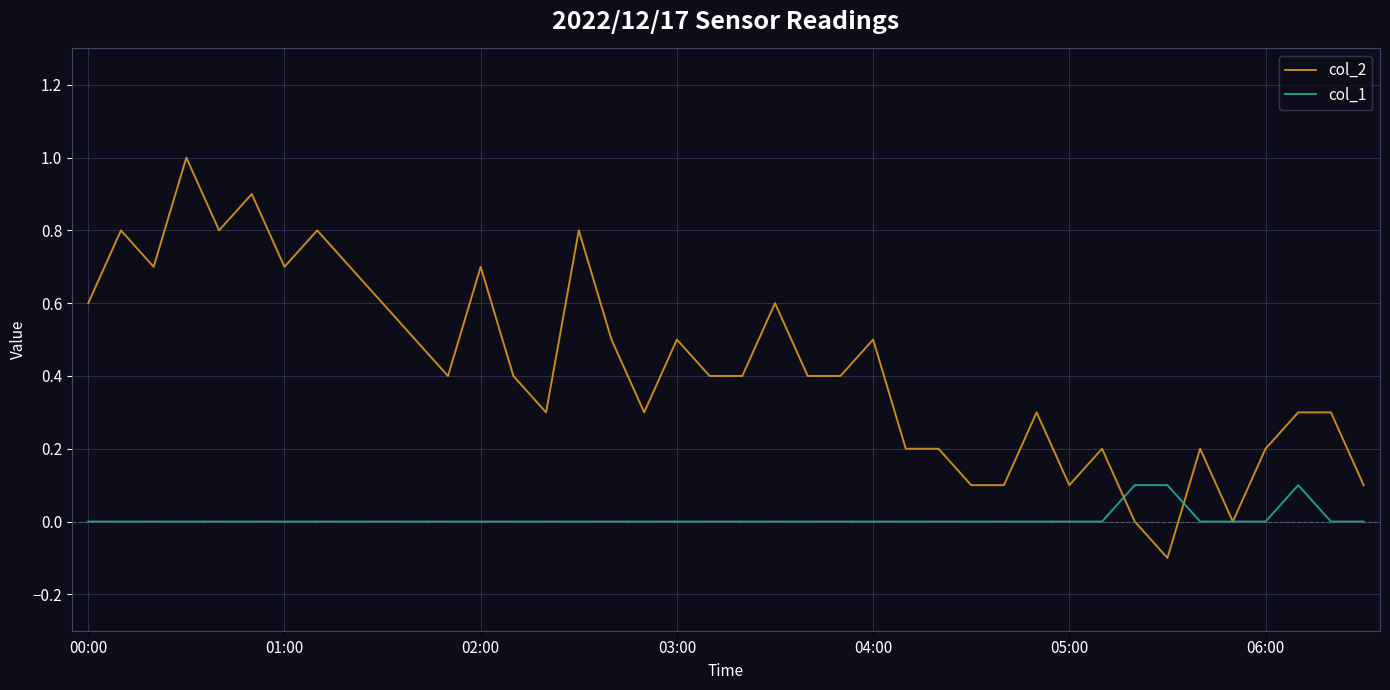

Count the number of data series in this chart.

2